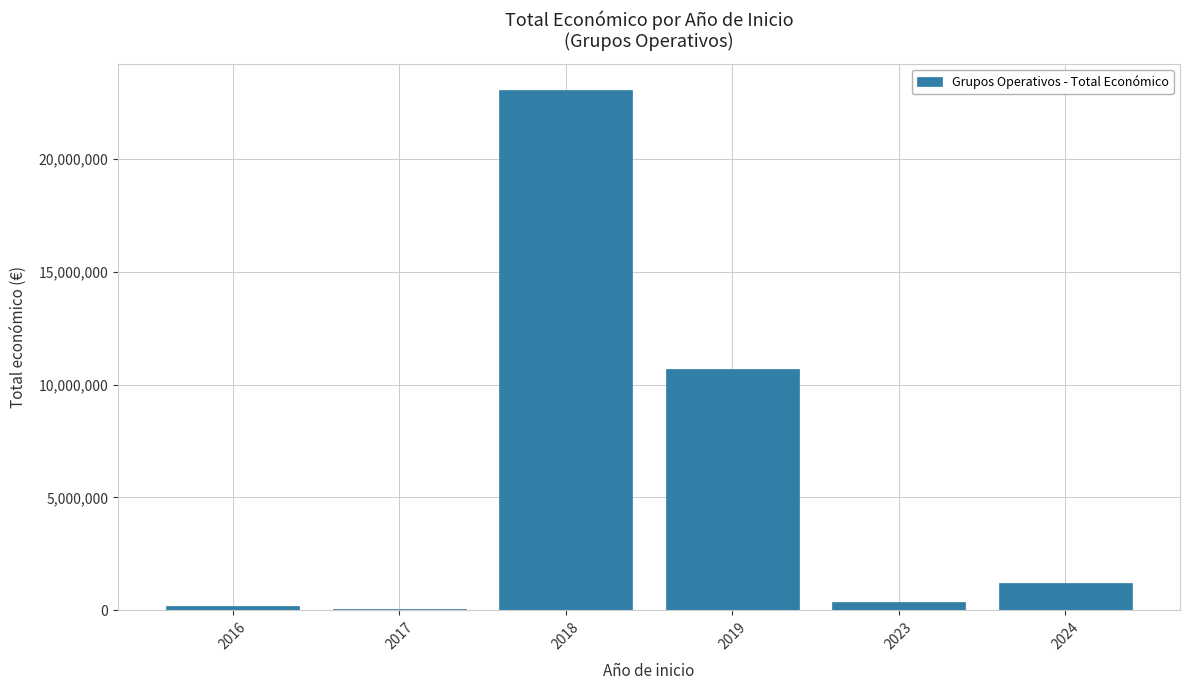

How many series are shown in this chart?

1